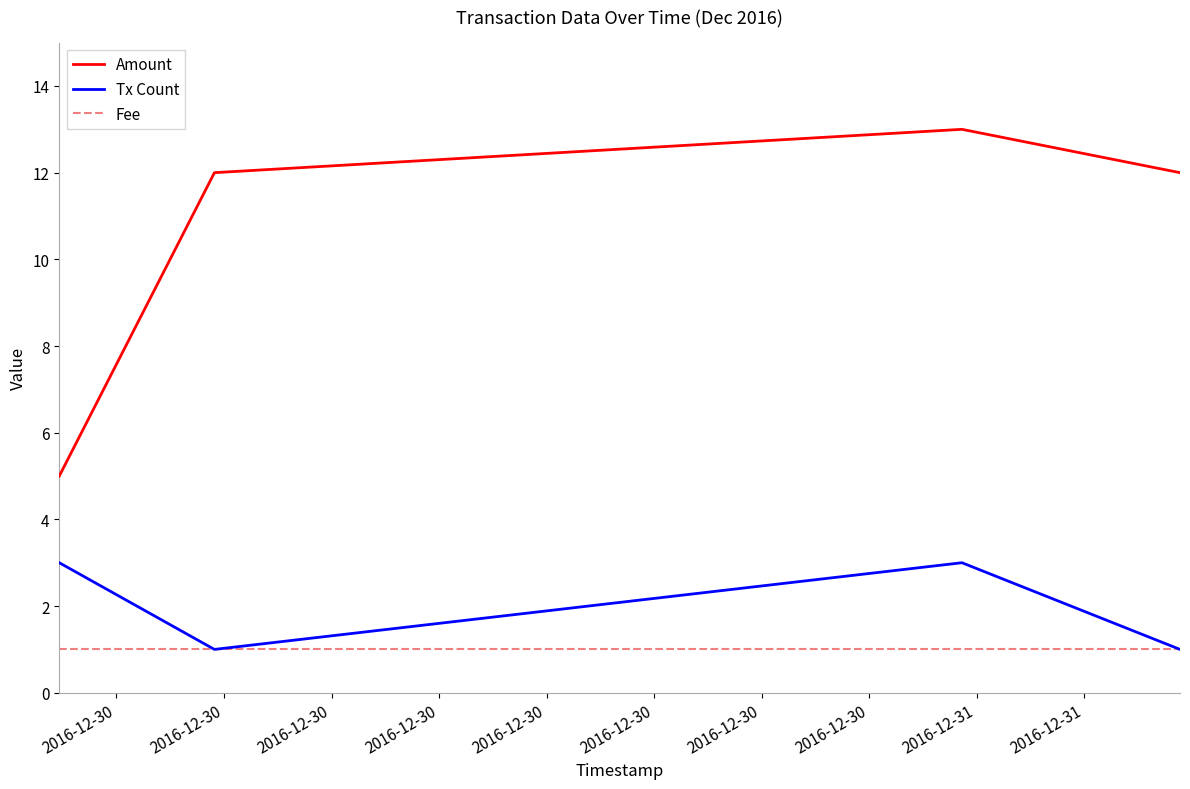

Rank the series by their maximum value, from lowest to highest.

Fee, Tx Count, Amount